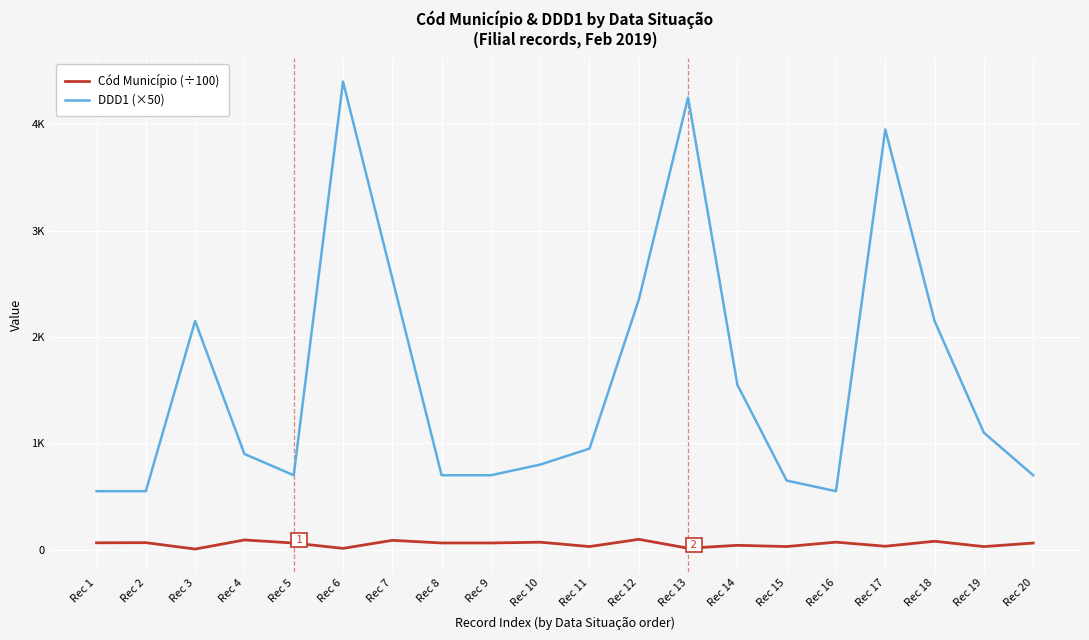

What is the total value across all series at Rec 19?

1129.2